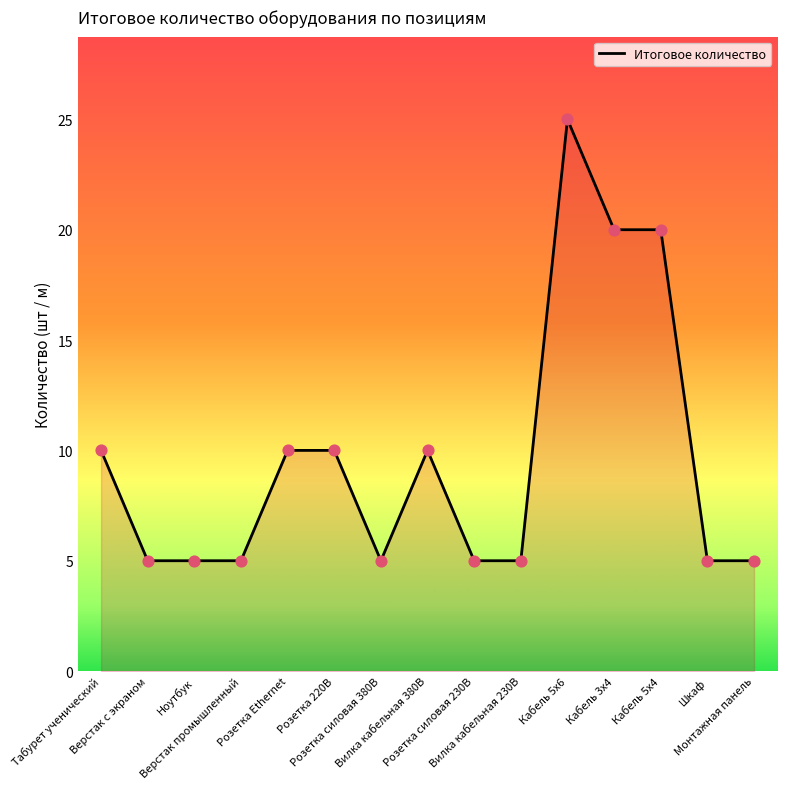

What is the change in value from Ноутбук to Розетка Ethernet?

+5